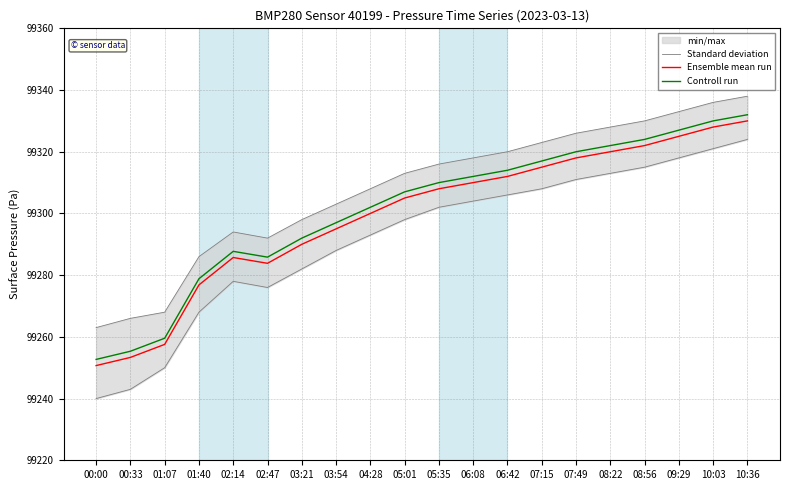

True or false: Standard deviation and Controll run cross at least once.

False